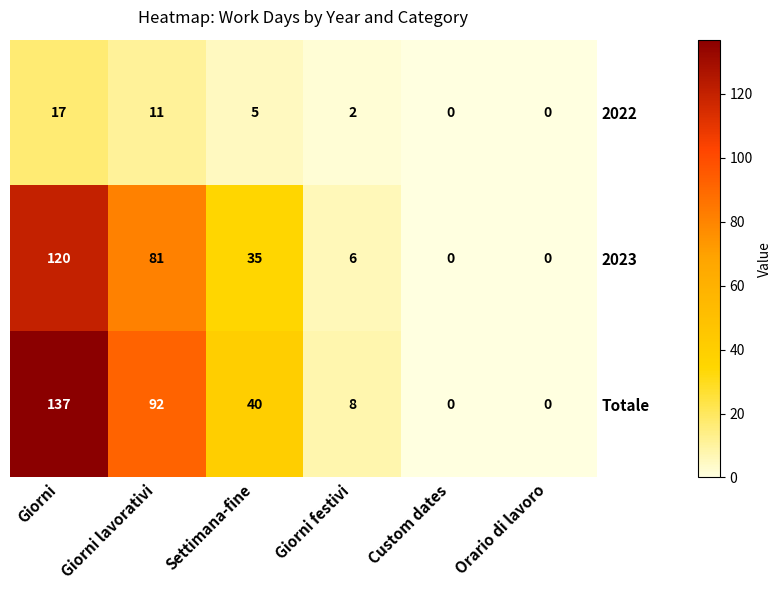

Which label corresponds to the largest value in the chart?

Giorni